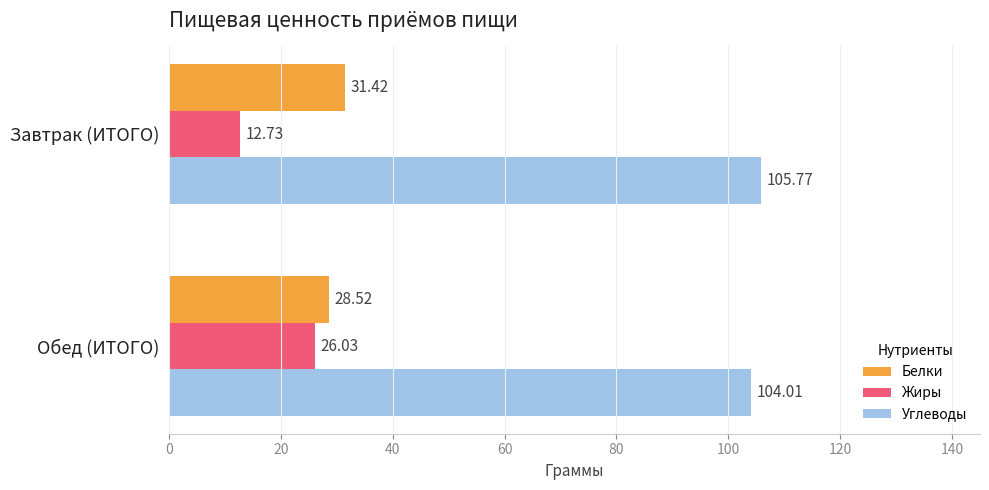

Is the value of Углеводы at Завтрак (ИТОГО) greater than the value of Жиры at Завтрак (ИТОГО)?

Yes